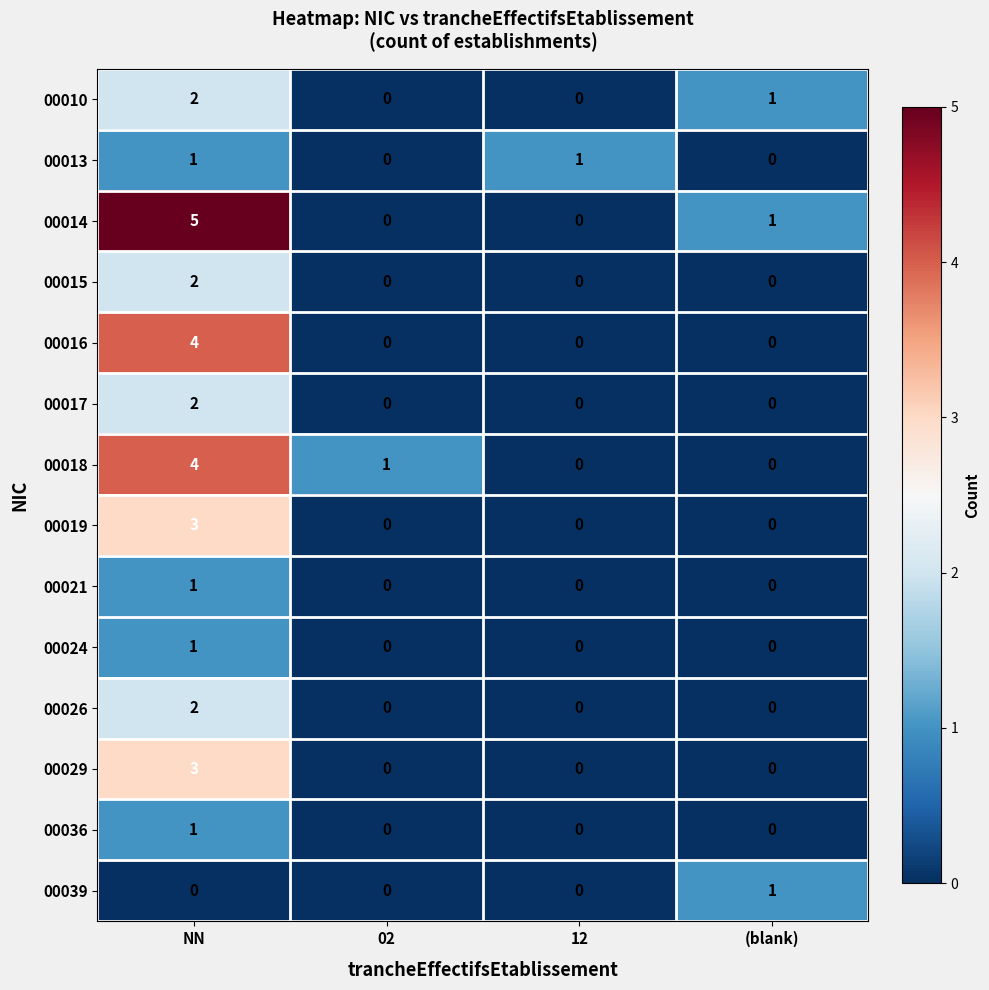

What is the greatest value displayed?

5